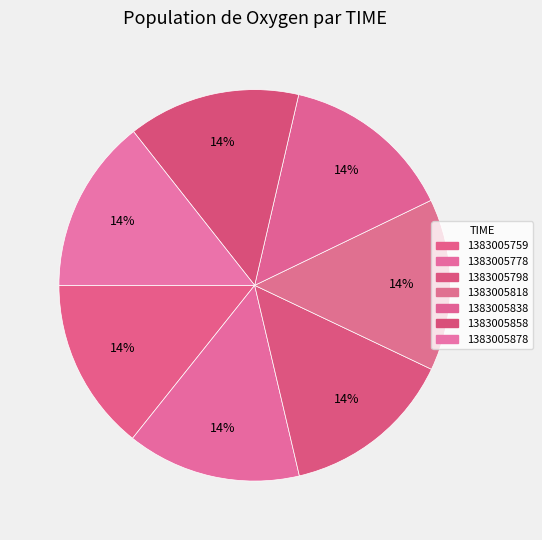

Which slice is the smallest?

1383005818